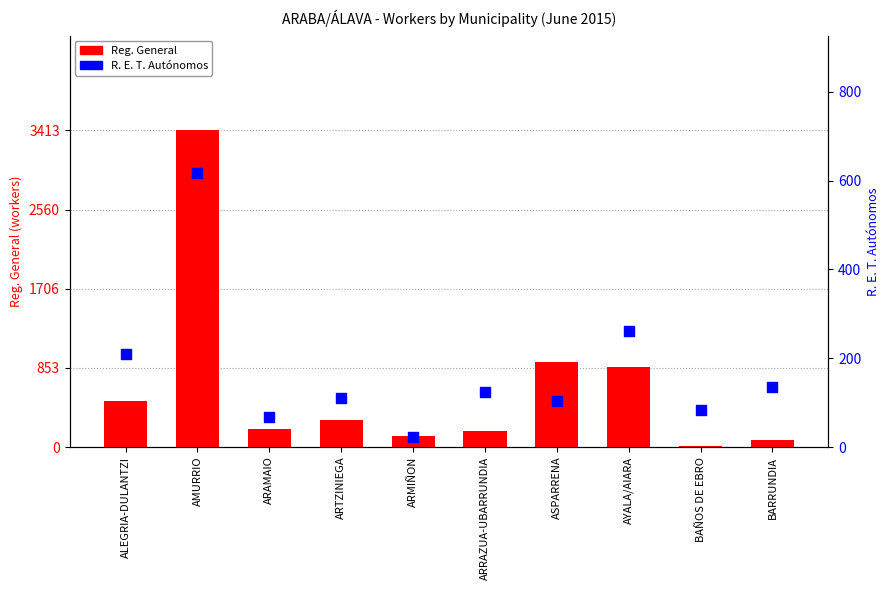

Which series contains the lowest Y value?

Reg. General